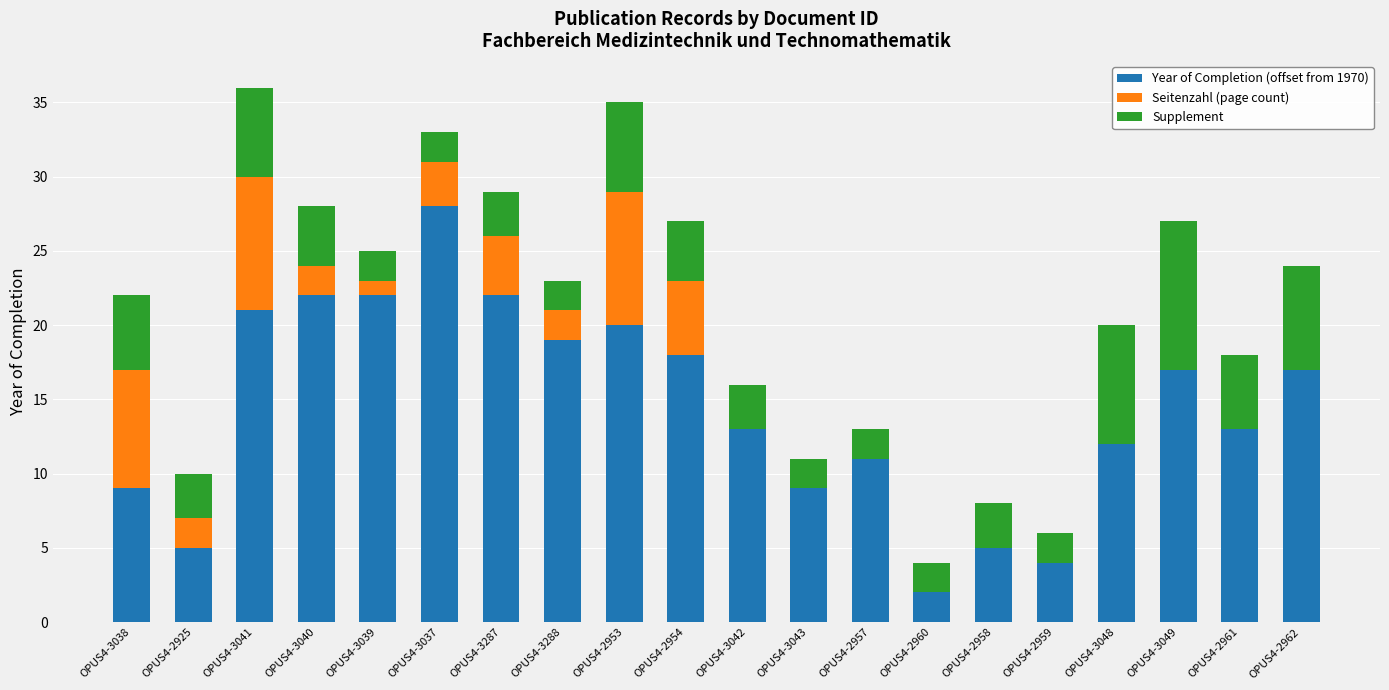

The Year of Completion (offset from 1970) series shows 19 at OPUS4-3288. True or false?

True